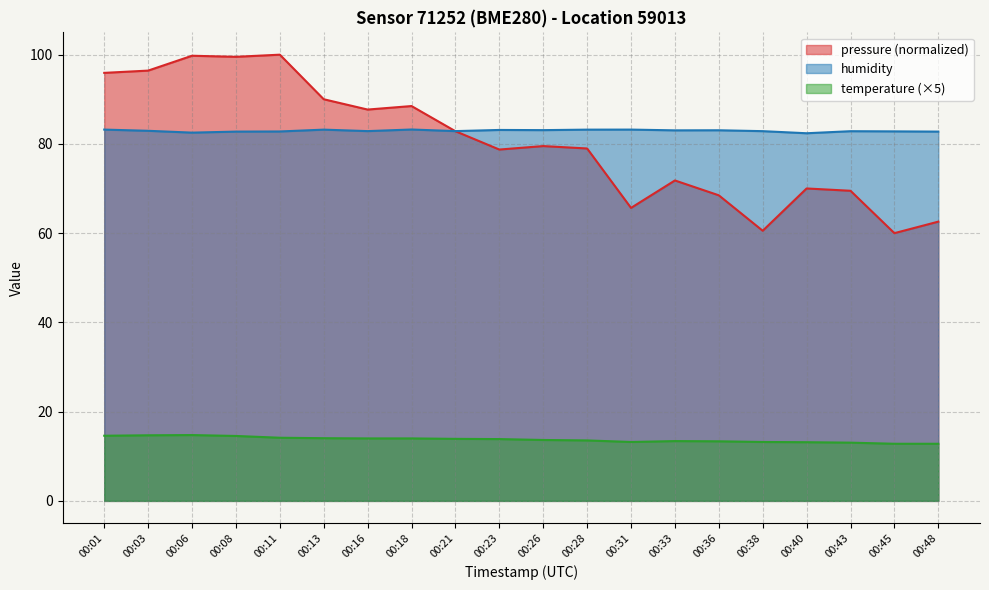

How many lines are shown in the chart?

3